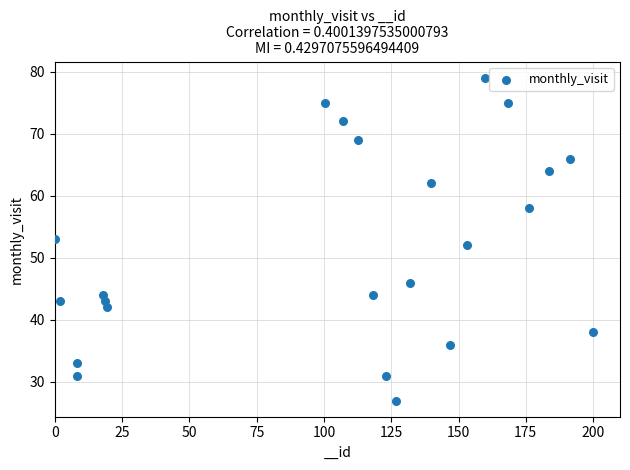

What is the range of Y values (max minus min)?

52